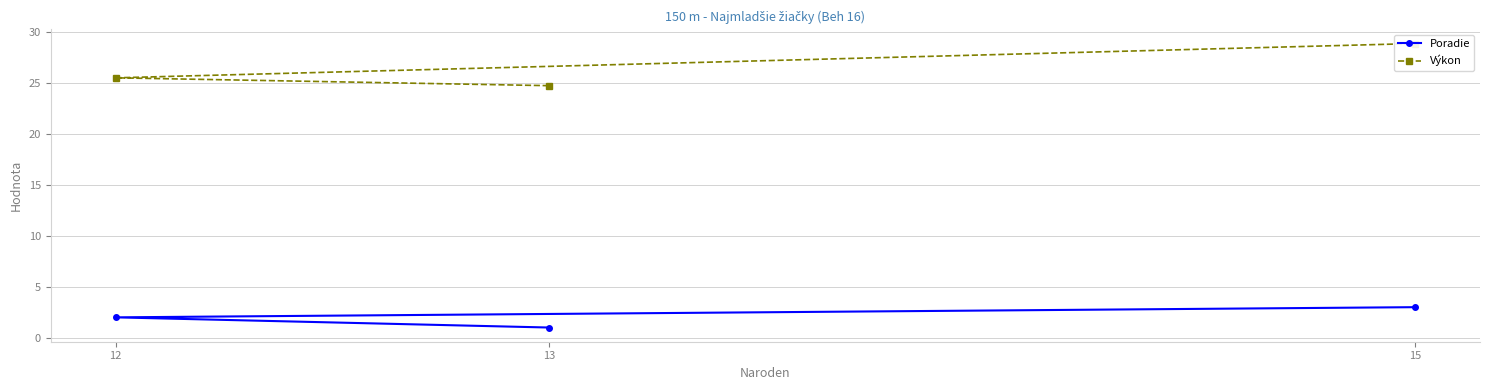

Which label corresponds to the largest value in the chart?

15